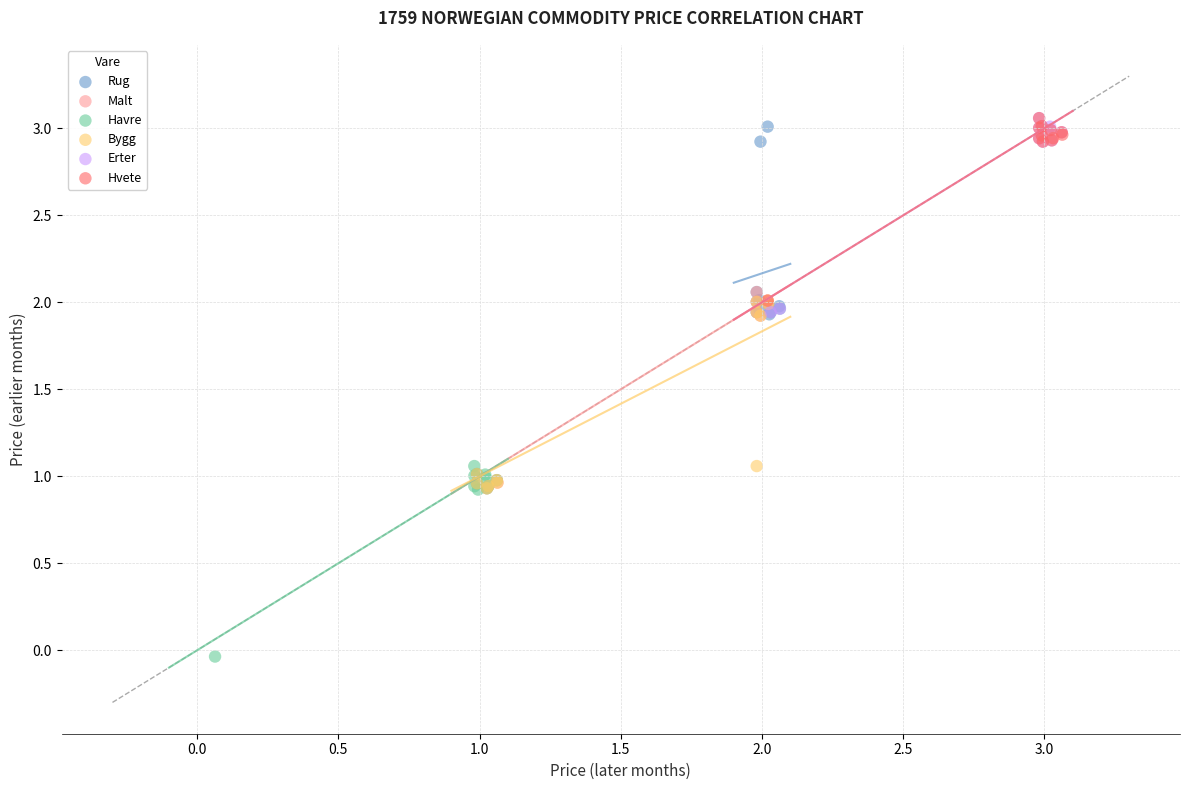

What are all the series names shown in the legend?

Rug, Malt, Havre, Bygg, Erter, Hvete